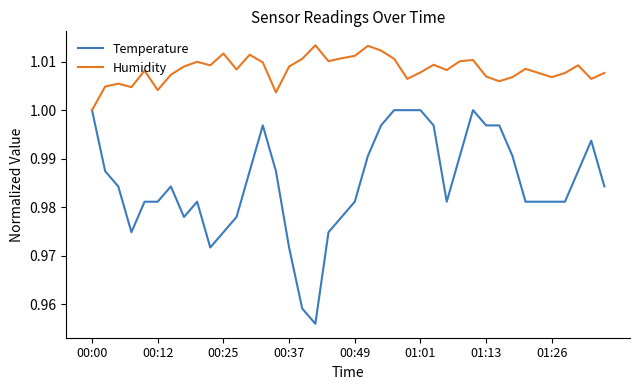

Which series has the largest total across all categories?

Humidity